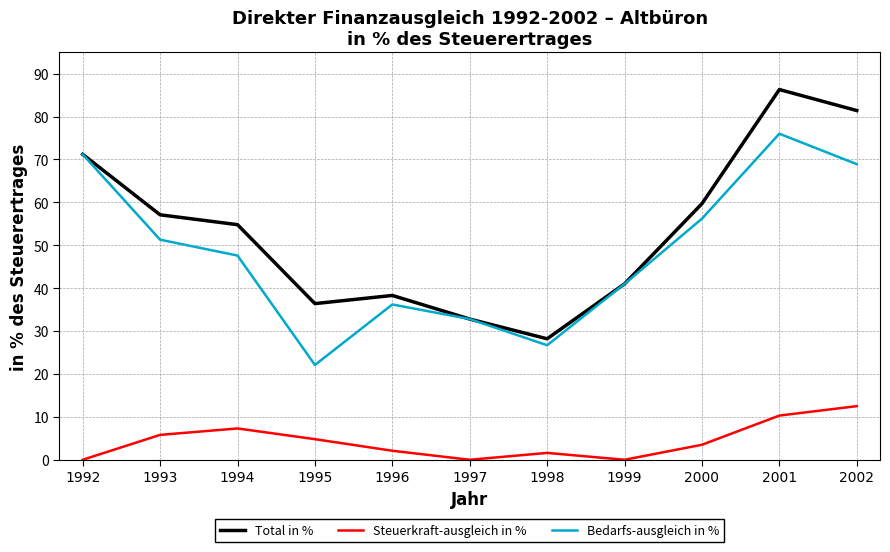

What is the difference between the maximum and minimum values in the Bedarfs-ausgleich in % series?

53.9